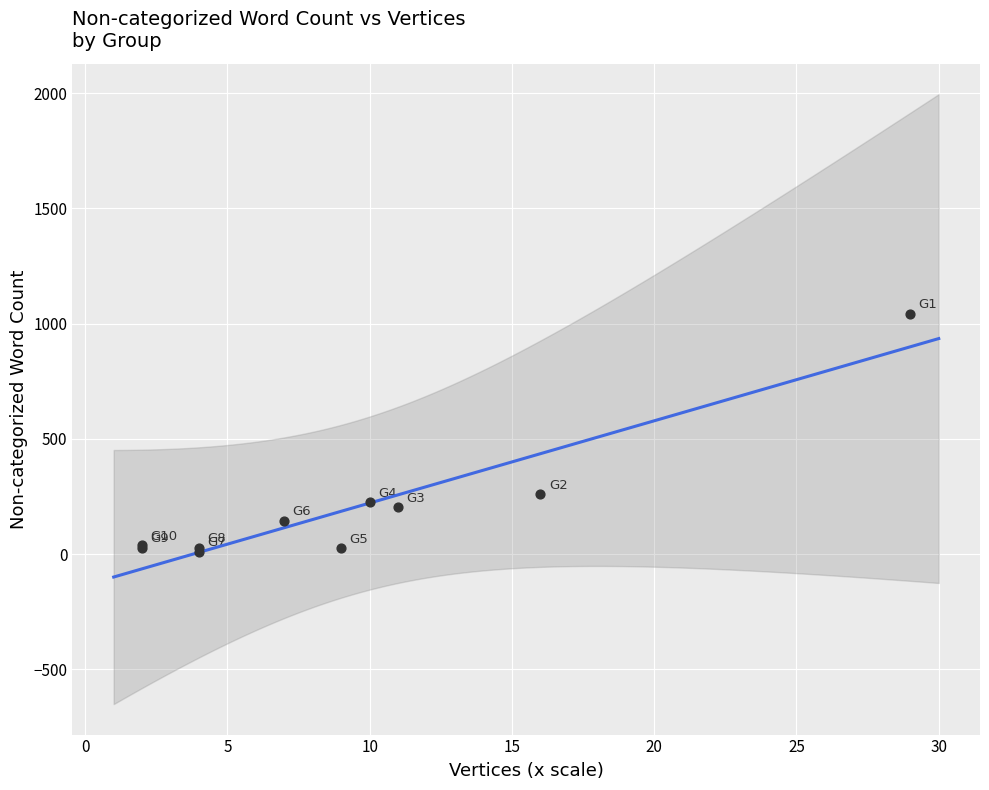

What Y value in the scatter plot is closest to 526?

259